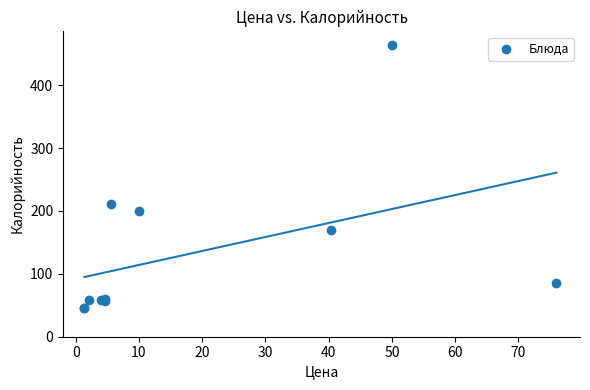

What Y value in the scatter plot is closest to 255?

210.9